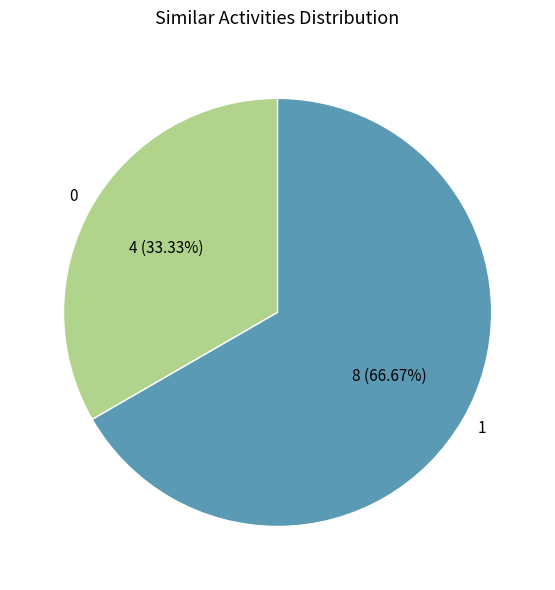

How many slices are in this pie chart?

2